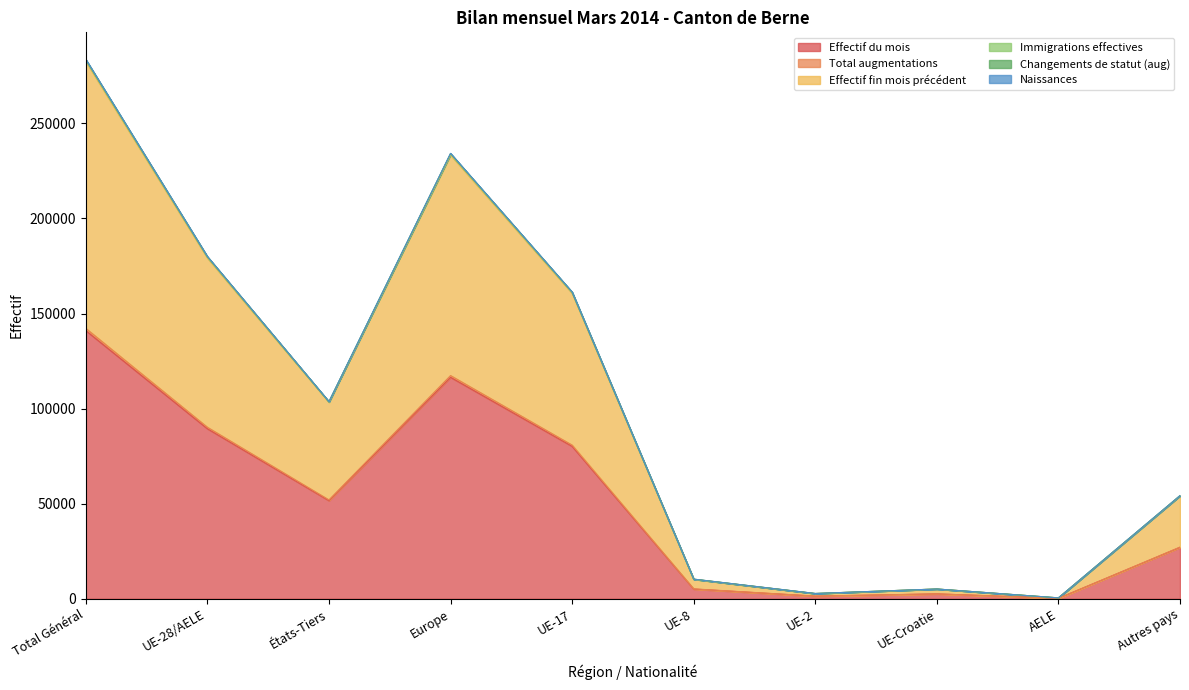

At which label is Effectif du mois closest to 70627?

UE-17